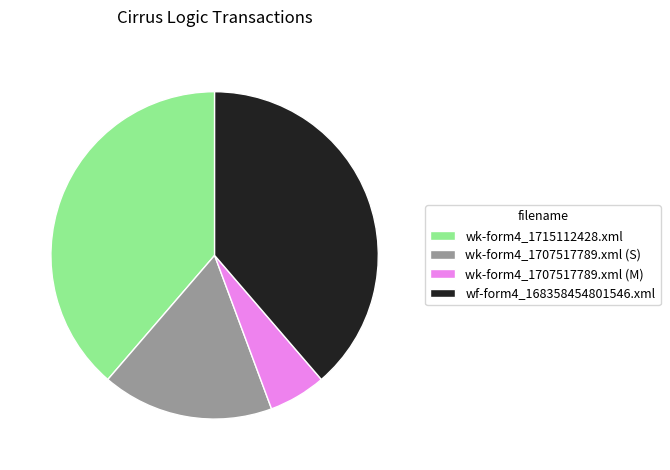

Approximately how many times larger is the value at wk-form4_1707517789.xml (M) compared to wk-form4_1707517789.xml (S)?

0.3